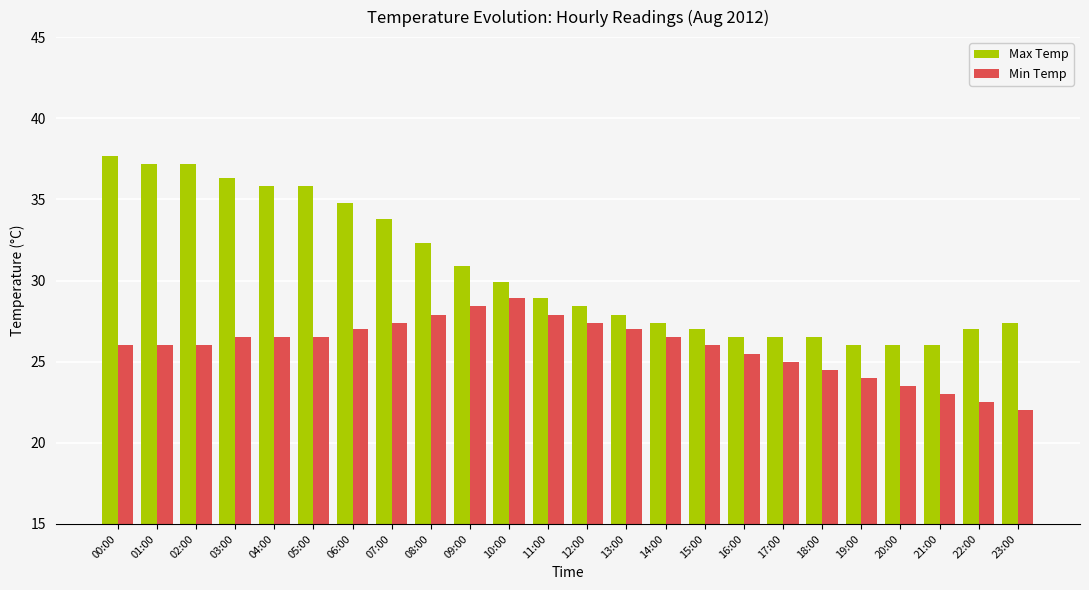

What is the sum of all Max Temp values?

733.2